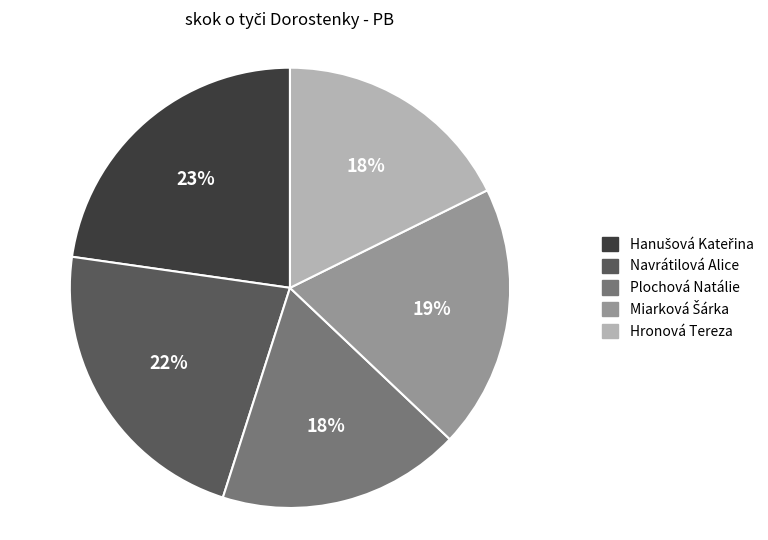

Count the number of slices in the pie.

5